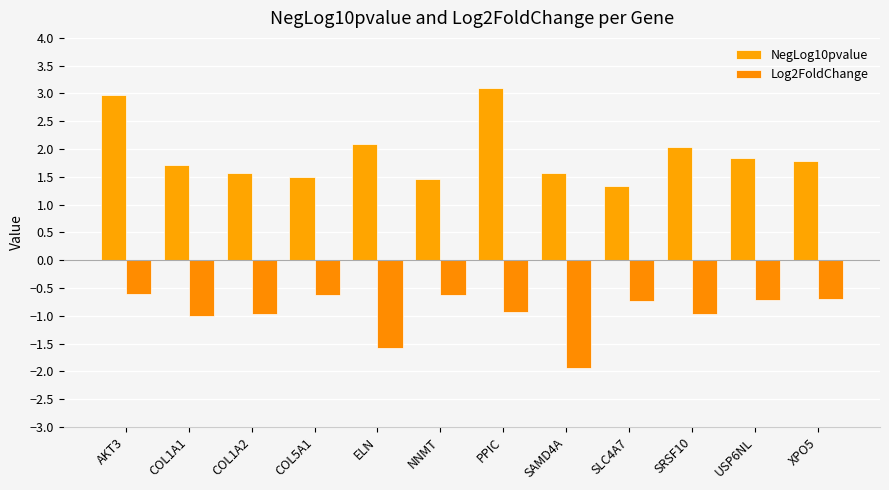

List the labels in order of Log2FoldChange value, smallest first.

SAMD4A, ELN, COL1A1, COL1A2, SRSF10, PPIC, SLC4A7, USP6NL, XPO5, NNMT, COL5A1, AKT3